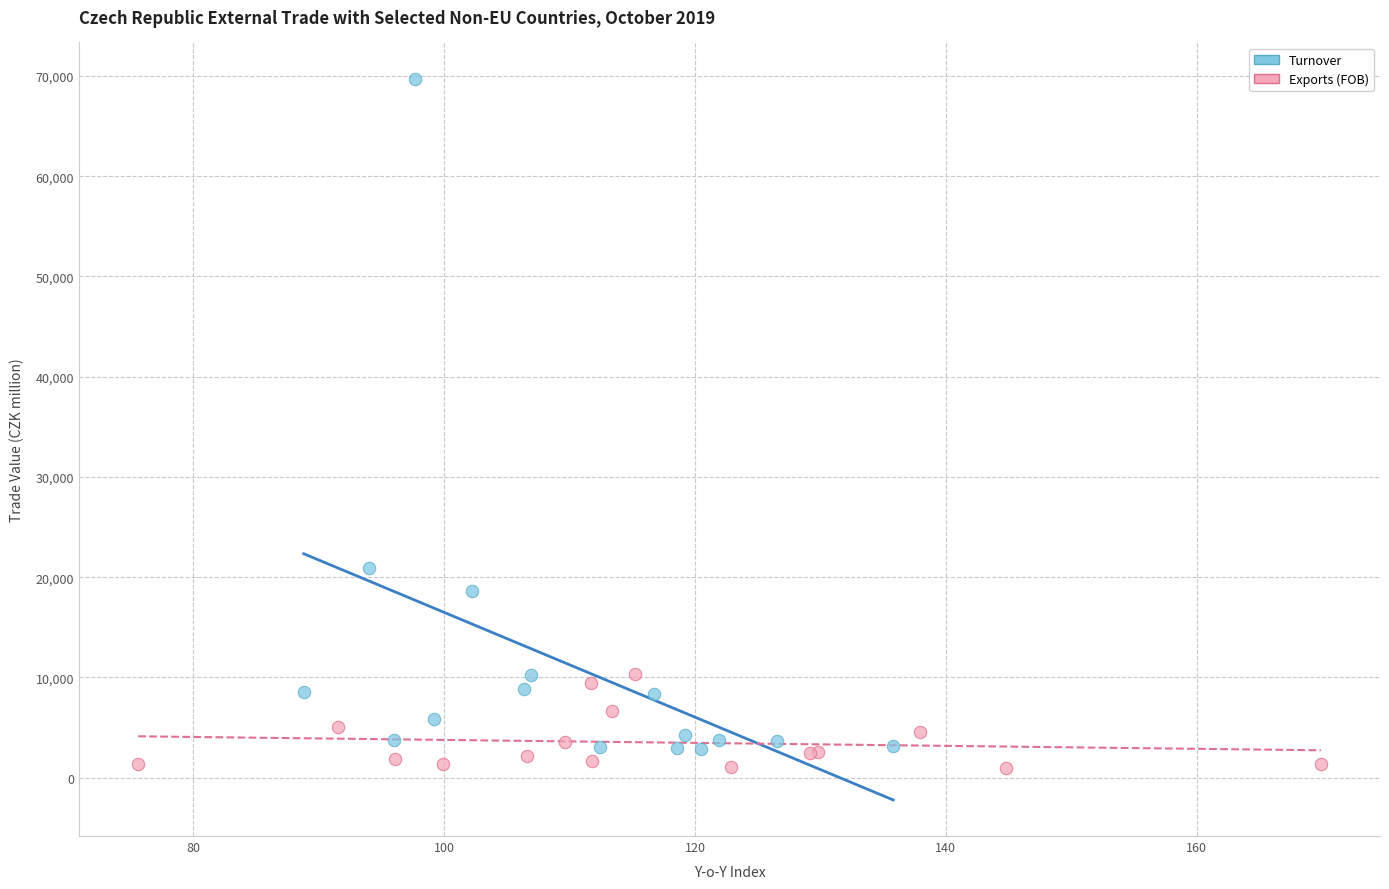

Which series has the widest spread of Y values?

Turnover